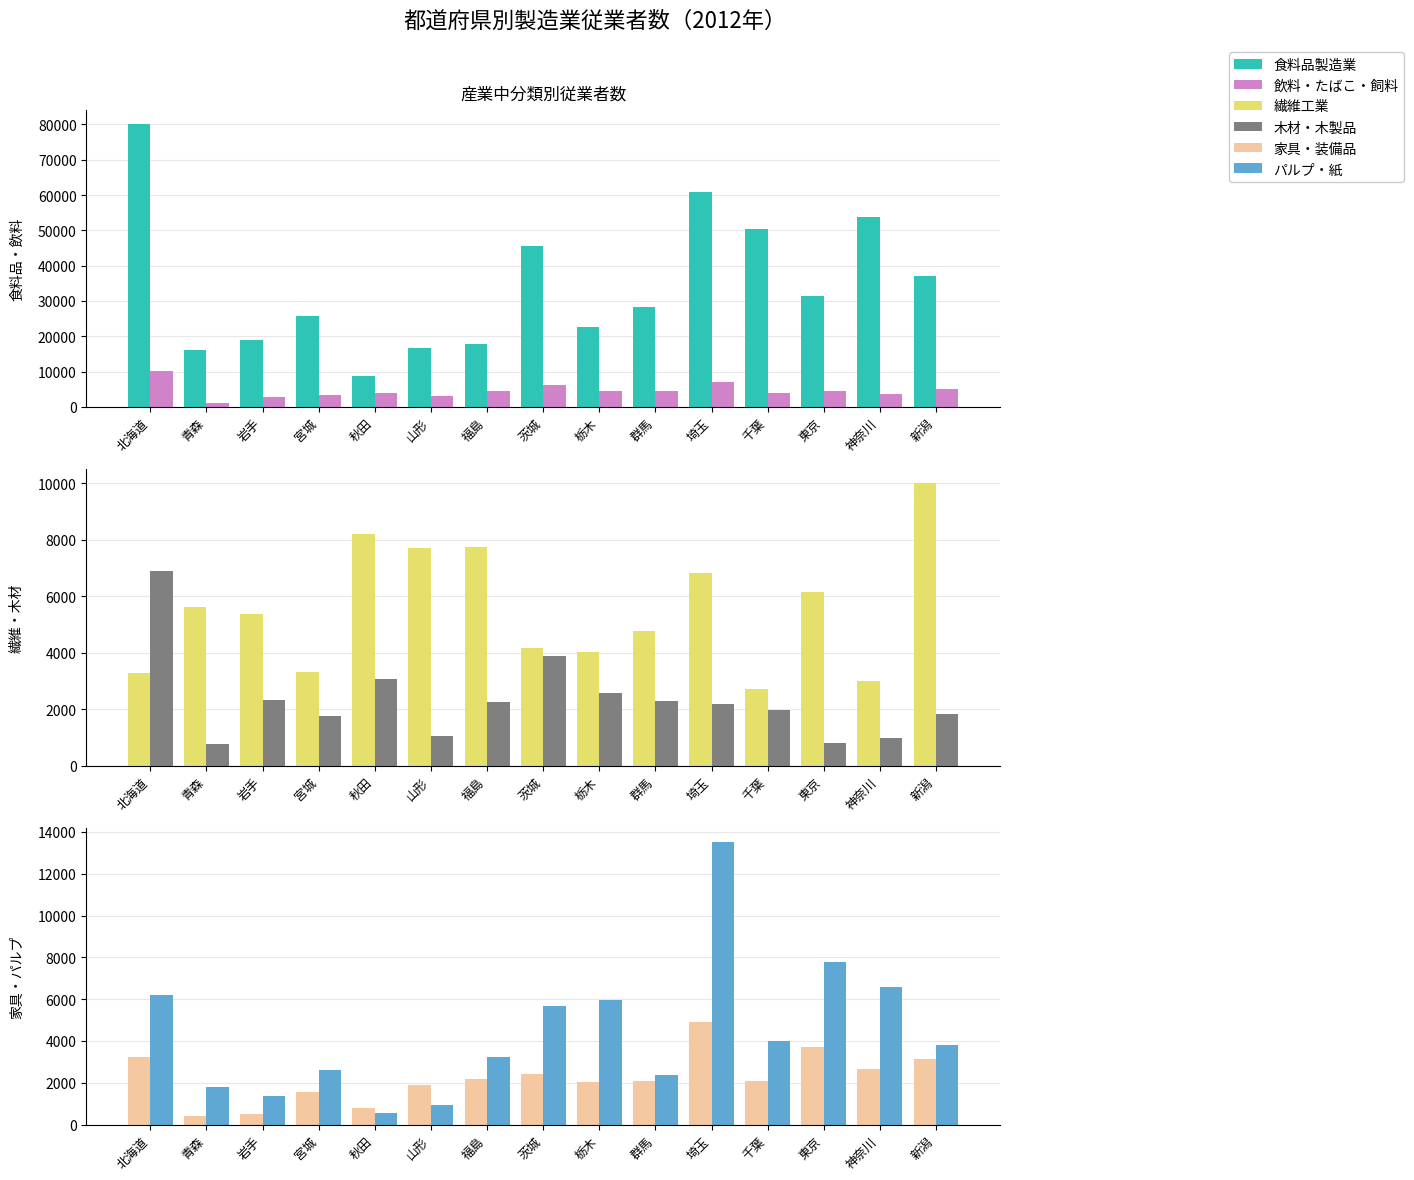

What is the average value of the 食料品製造業 series?

34272